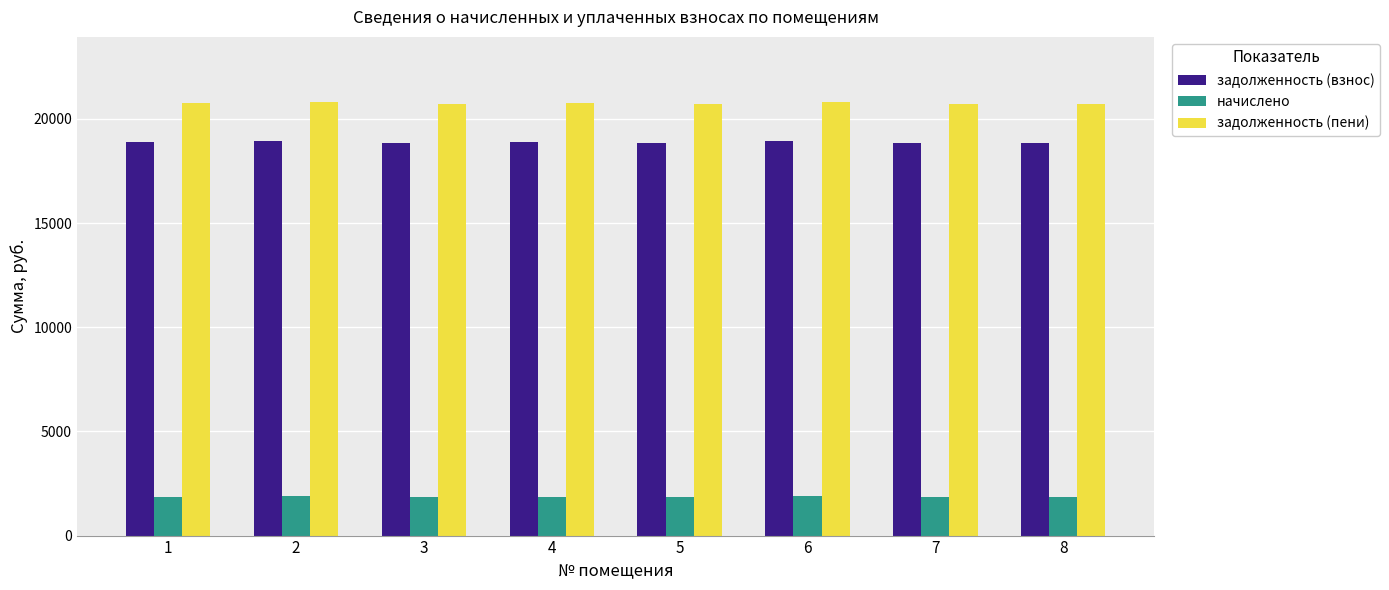

What is the value of the задолженность (пени) bar at the 2nd from the left?

20816.5